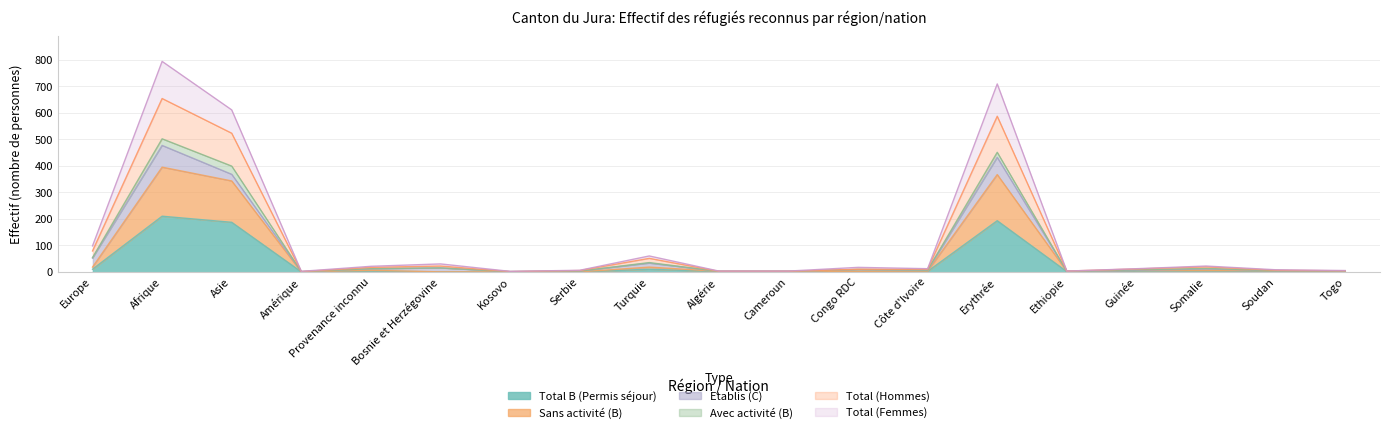

How many interior local peaks does the Total (Hommes) series have?

5